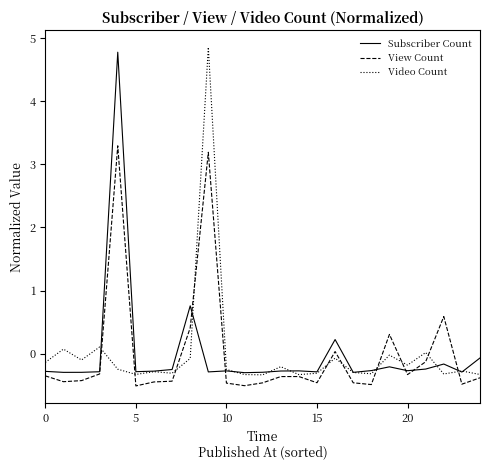

What is the difference between the maximum and minimum values in the Video Count series?

5.2